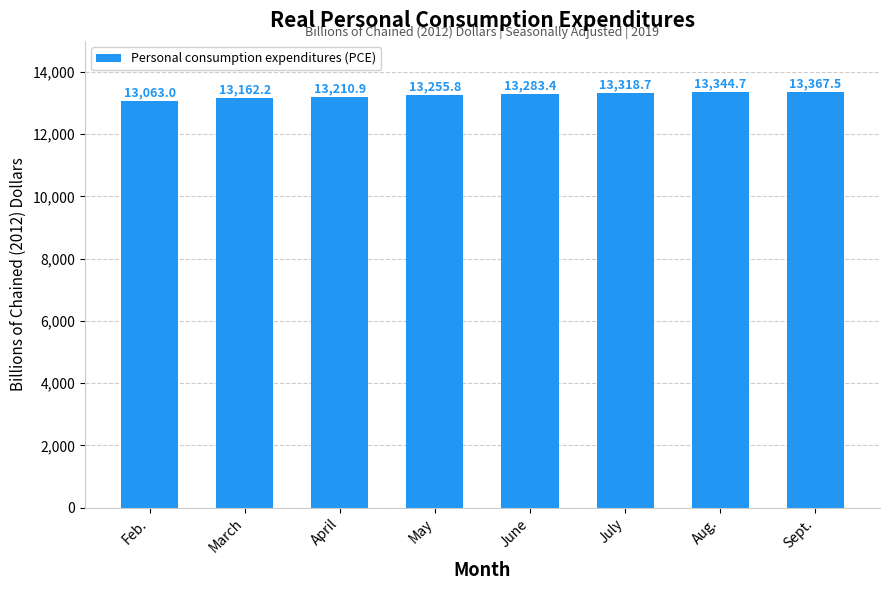

What is the smallest value displayed?

13063.0